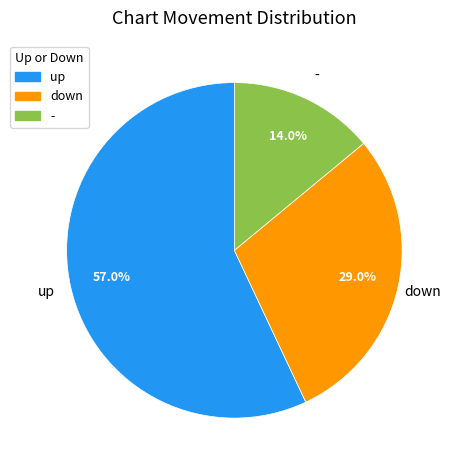

True or false: down accounts for 29% of the total.

True